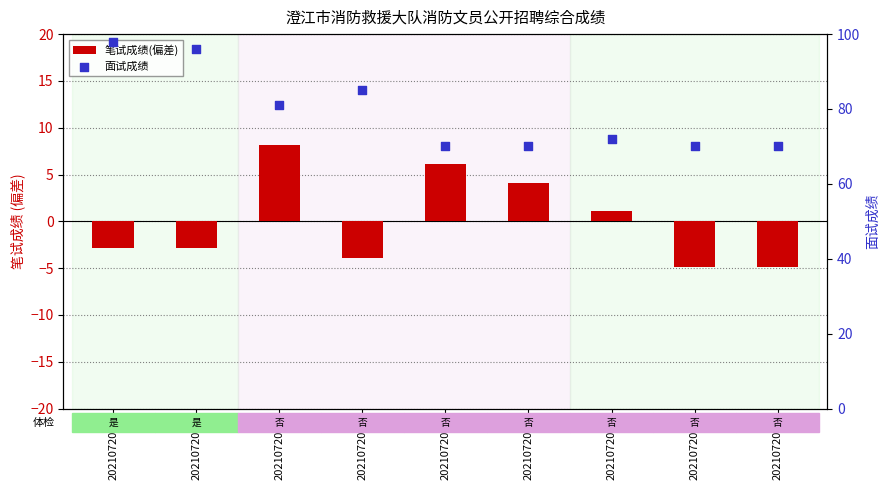

What is the total value across all series at 2021072013?

74.1